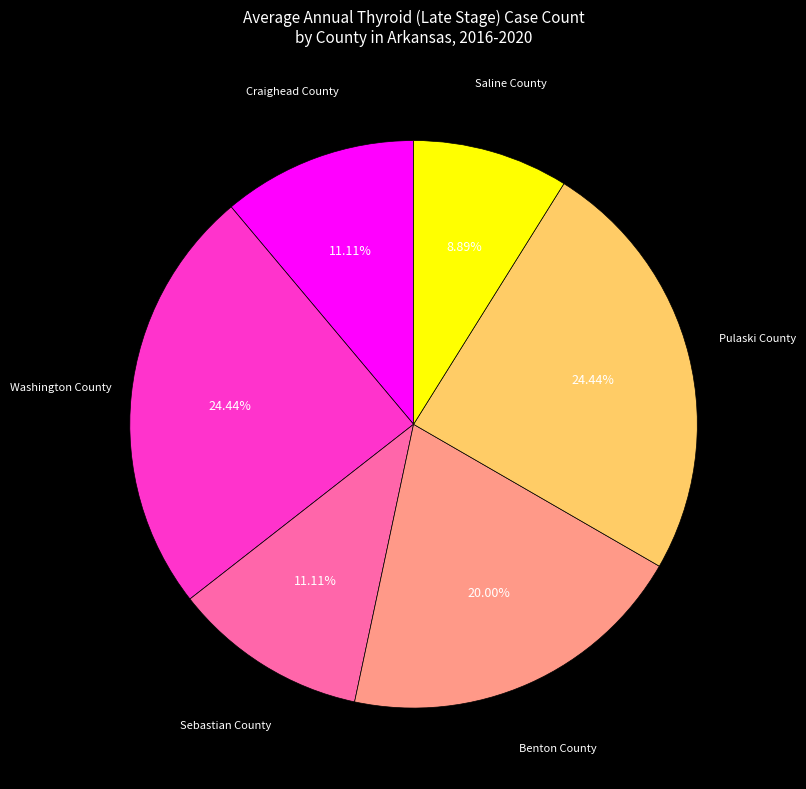

How many segments does this pie chart have?

6